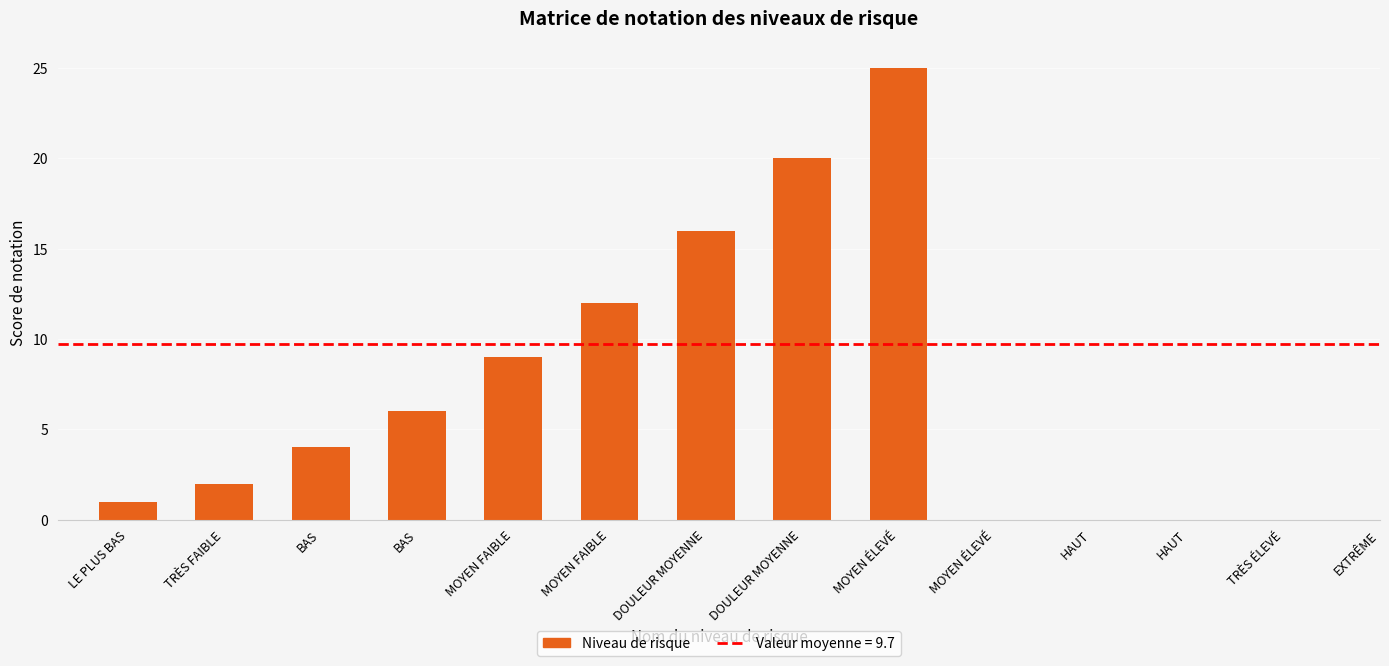

Is it true that the value at LE PLUS BAS is 2?

False